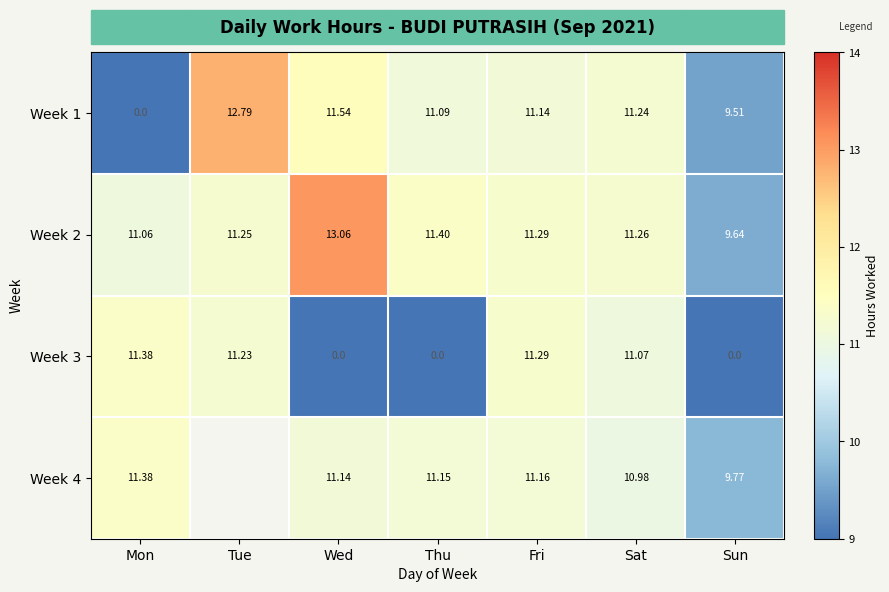

What is the average value of the Week 1 series?

9.6